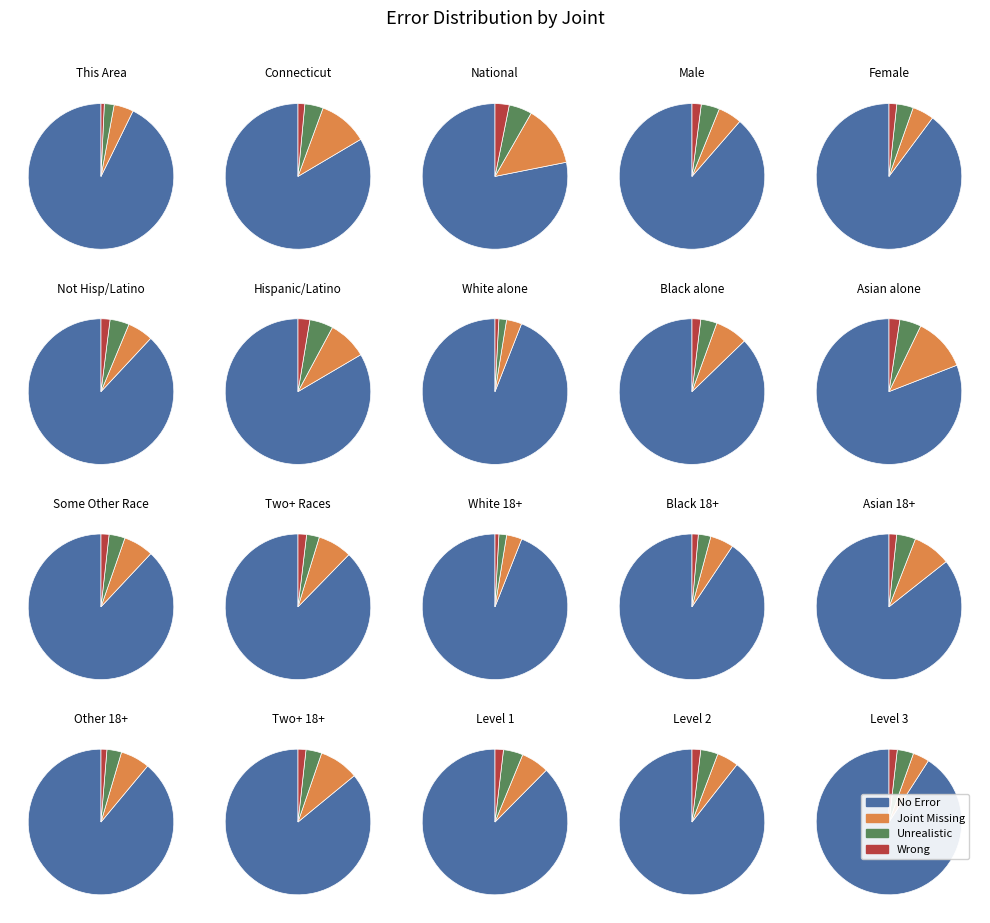

How much of the chart is everything except 12?

100.0%